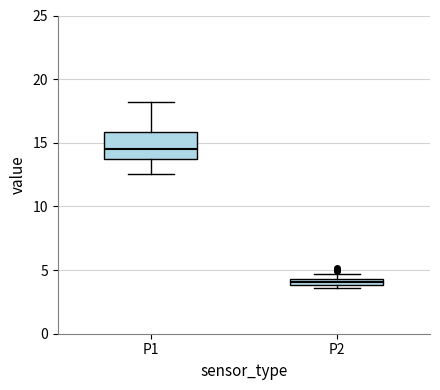

Which box is the tallest, from its lower edge to its upper edge?

P1